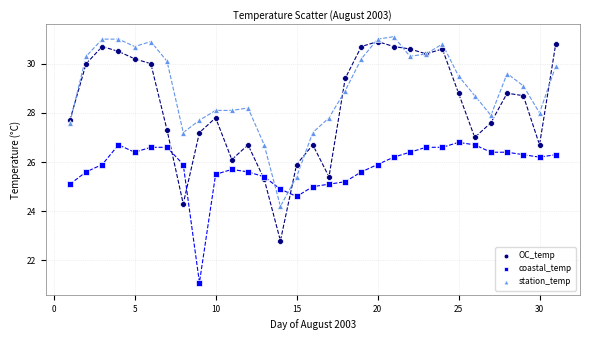

In the coastal_temp series, what Y value is closest to 23?

24.6